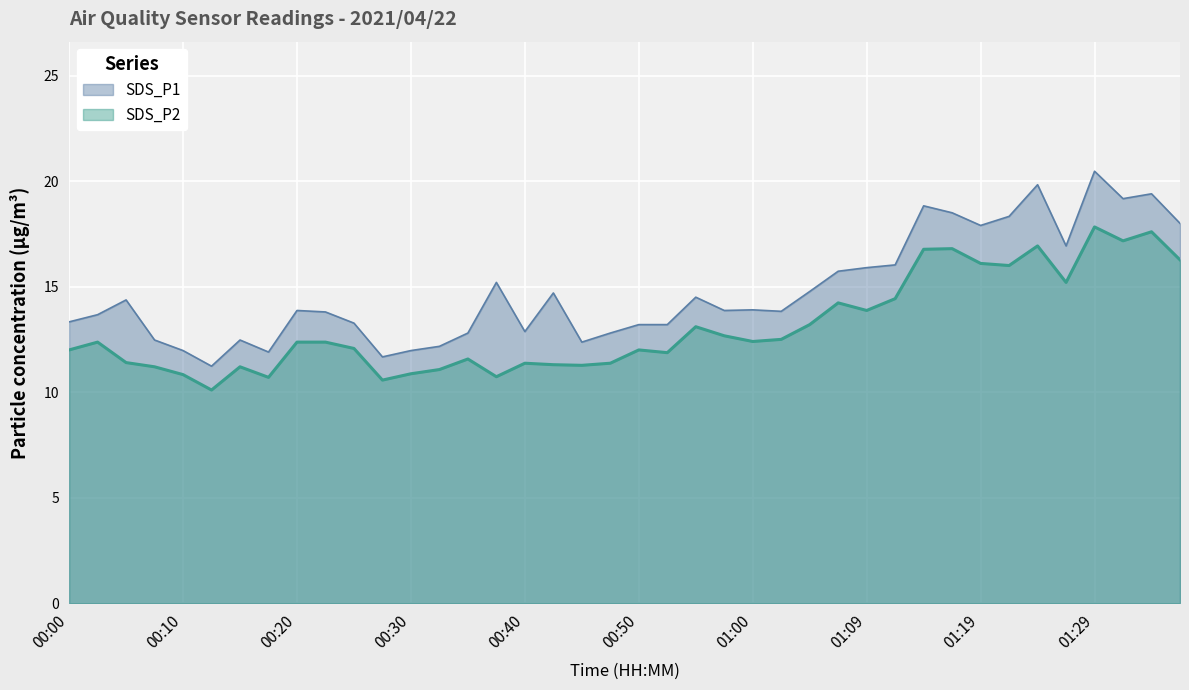

Reading left to right, extract all data points from this chart.

SDS_P1: 00:00=13.3	00:03=13.7	00:05=14.4	00:08=12.5	00:10=12.0	00:13=11.2	00:15=12.5	00:18=11.9	00:20=13.9	00:23=13.8	00:25=13.3	00:28=11.7	00:30=12.0	00:32=12.2	00:35=12.8	00:37=15.2	00:40=12.9	00:42=14.7	00:45=12.4	00:47=12.8	00:50=13.2	00:52=13.2	00:55=14.5	00:57=13.9	01:00=13.9	01:02=13.8	01:04=14.8	01:07=15.7	01:09=15.9	01:12=16.0	01:14=18.8	01:17=18.5	01:19=17.9	01:21=18.3	01:24=19.8	01:26=16.9	01:29=20.5	01:31=19.2	01:34=19.4	01:36=18.0
SDS_P2: 00:00=12.0	00:03=12.4	00:05=11.4	00:08=11.2	00:10=10.8	00:13=10.1	00:15=11.2	00:18=10.7	00:20=12.4	00:23=12.4	00:25=12.1	00:28=10.6	00:30=10.9	00:32=11.1	00:35=11.6	00:37=10.7	00:40=11.4	00:42=11.3	00:45=11.3	00:47=11.4	00:50=12.0	00:52=11.9	00:55=13.1	00:57=12.7	01:00=12.4	01:02=12.5	01:04=13.2	01:07=14.2	01:09=13.9	01:12=14.4	01:14=16.8	01:17=16.8	01:19=16.1	01:21=16.0	01:24=16.9	01:26=15.2	01:29=17.8	01:31=17.2	01:34=17.6	01:36=16.3